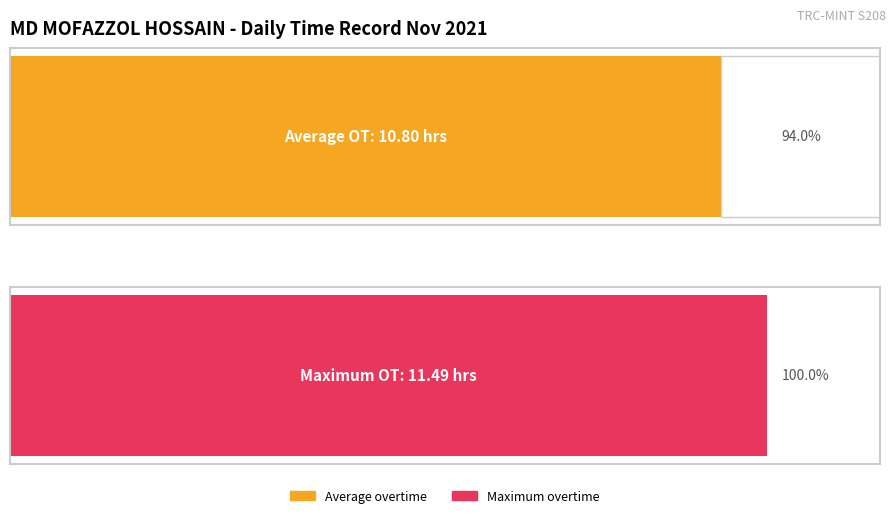

What is the maximum value shown in the chart?

11.5